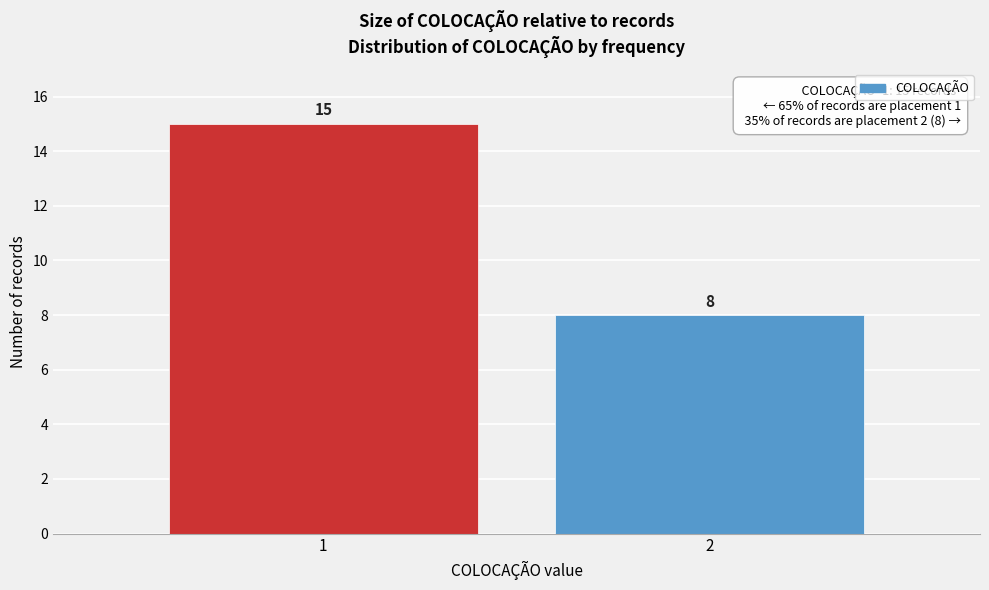

Reading right to left, transcribe all the data shown in this chart.

2=8	1=15